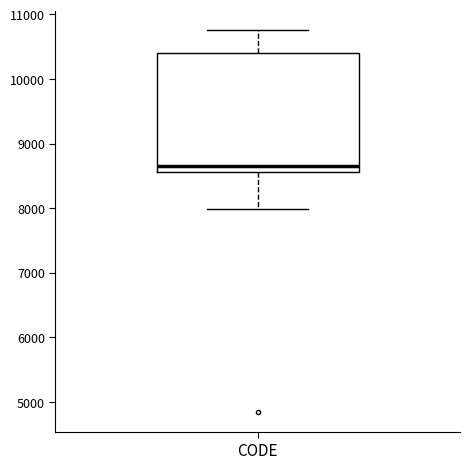

Read this box plot against the y-axis: the position of the median line, the range covered by the box, and the ends of both whiskers. The values are not printed on the chart, so give them approximately, as read against the axis.

median 8700, box 8600 to 10400, whiskers 8000 to 10800